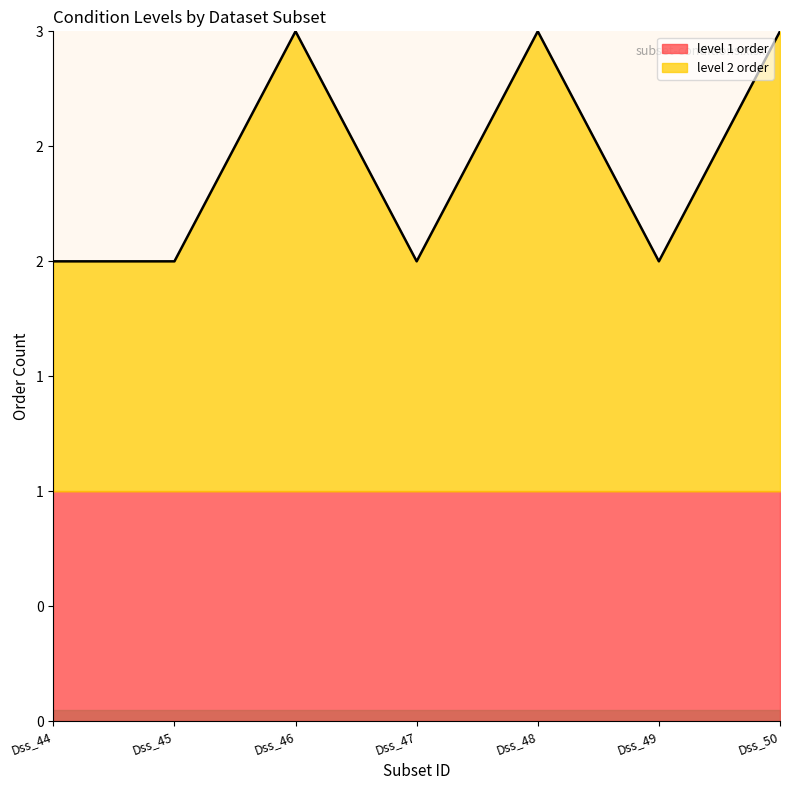

What is the average value?

2